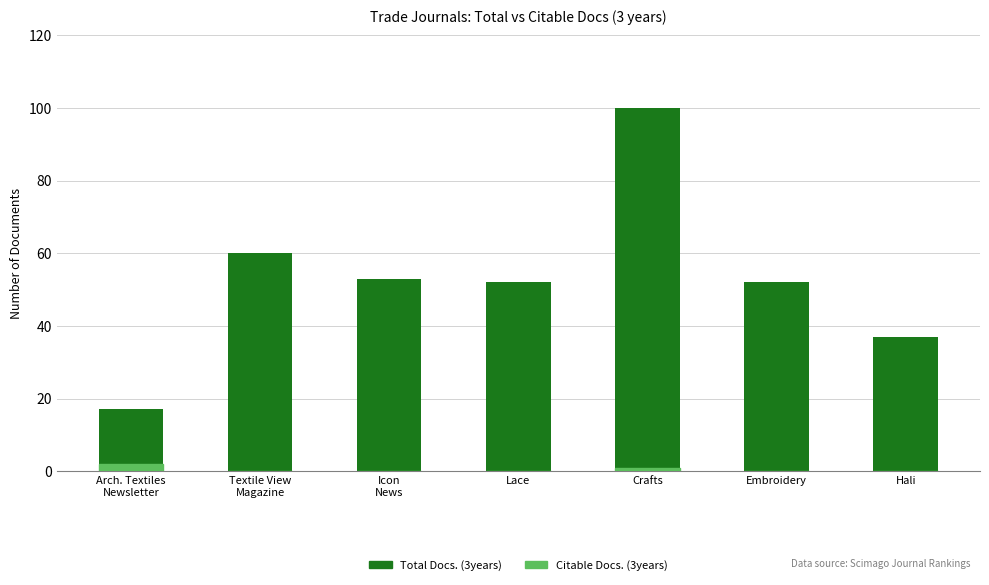

Which series changed the most between Lace and Hali?

Total Docs. (3years)